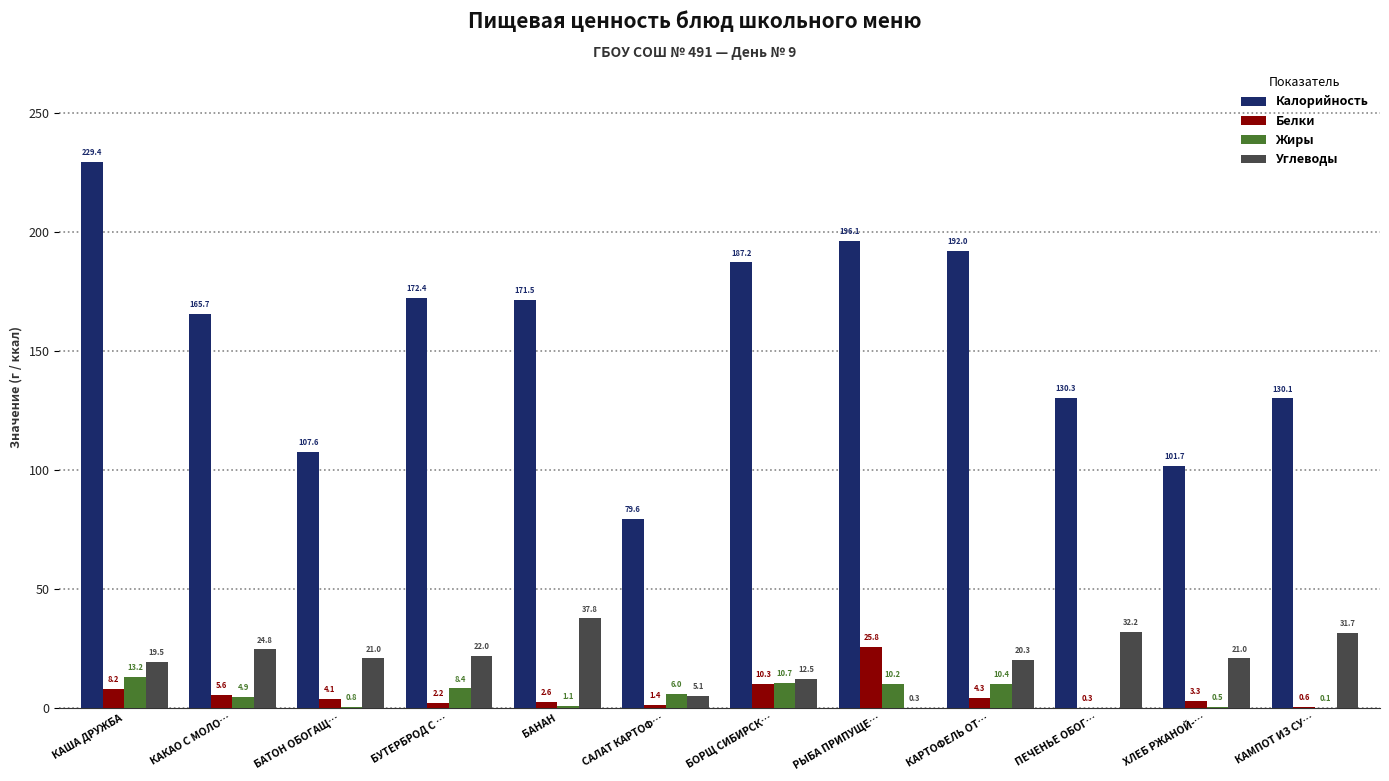

How many categories are shown in the chart?

12